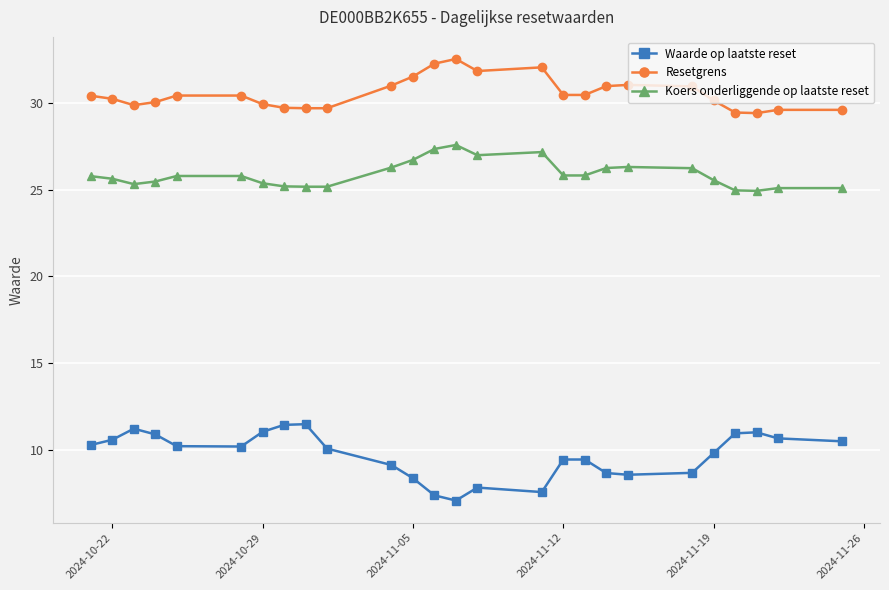

True or false: Waarde op laatste reset has more than 2 points higher than both neighbors.

True